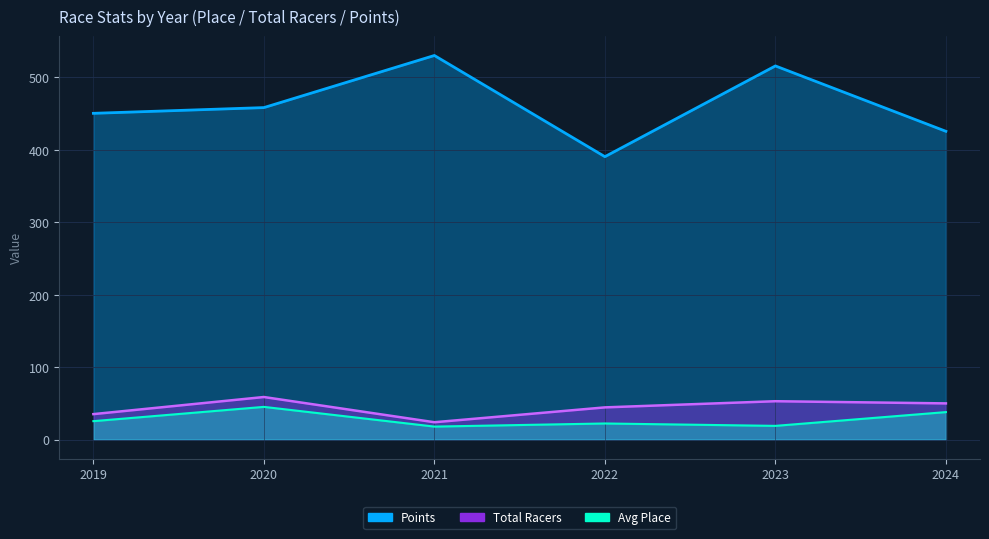

In Avg Place, how many points are lower than both neighbors (excluding endpoints)?

2